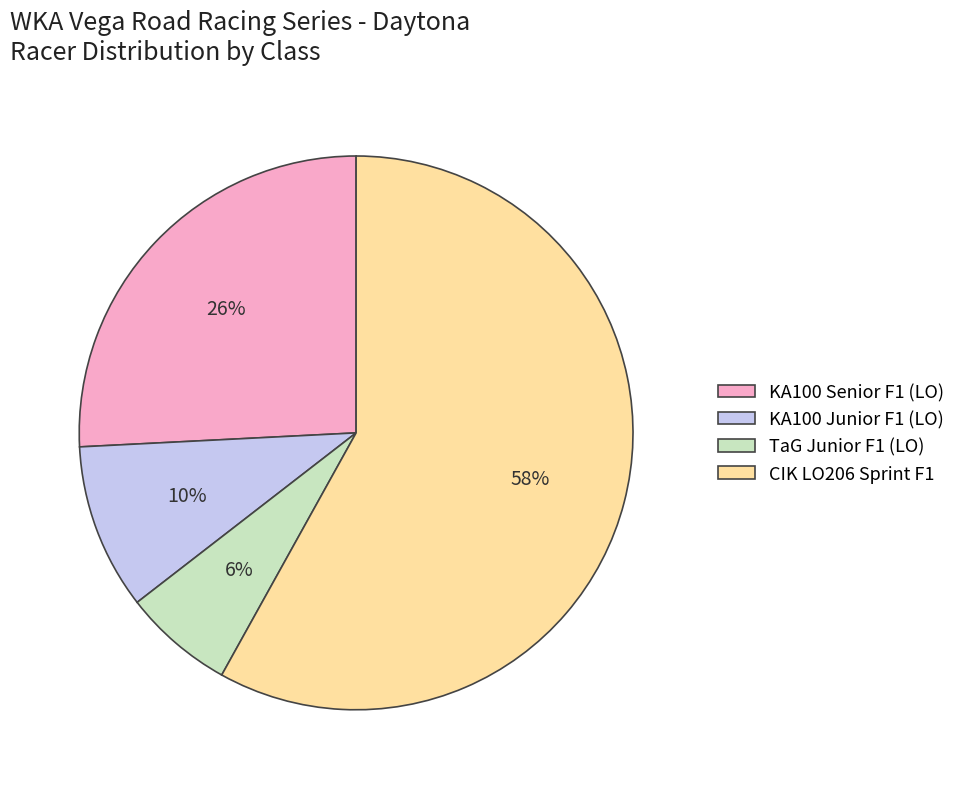

Is it true that TaG Junior F1 (LO) is 1% of the pie?

False